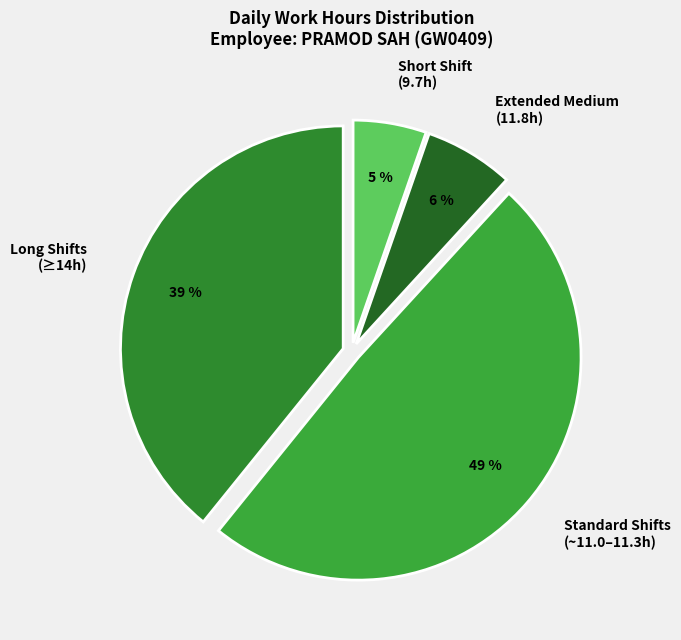

Which slice is the smallest?

Short Shift (9.7h)